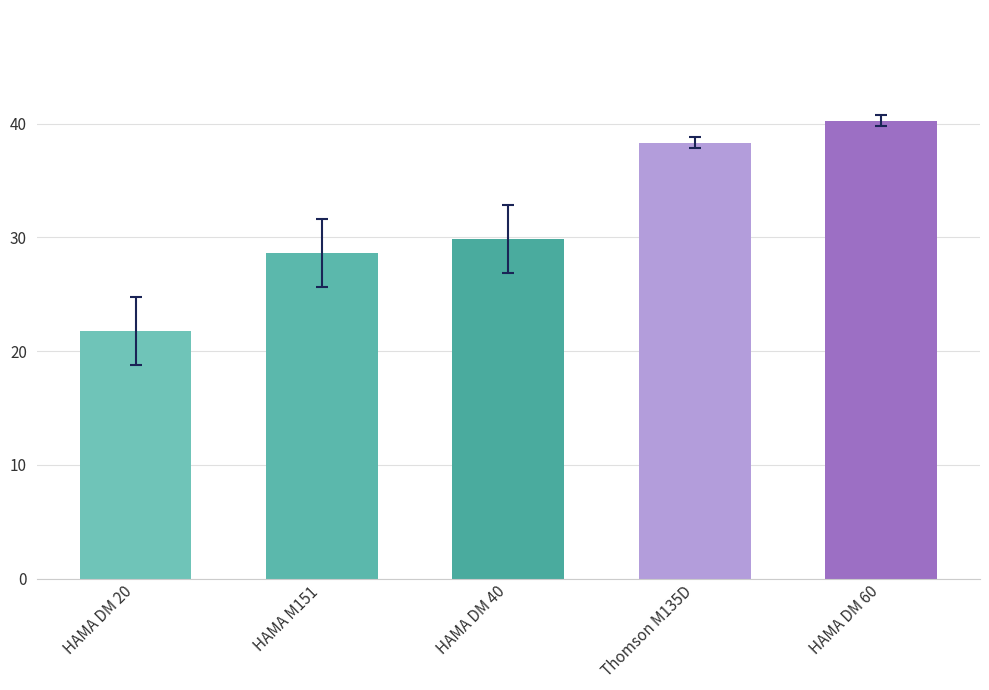

Rank the categories by value from highest to lowest.

HAMA DM 60, Thomson M135D, HAMA DM 40, HAMA M151, HAMA DM 20